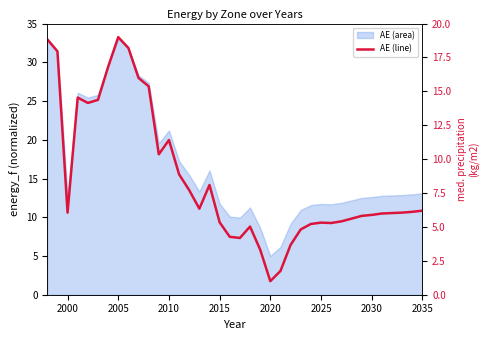

The chart shows a value of 15.7 at 11. True or false?

False